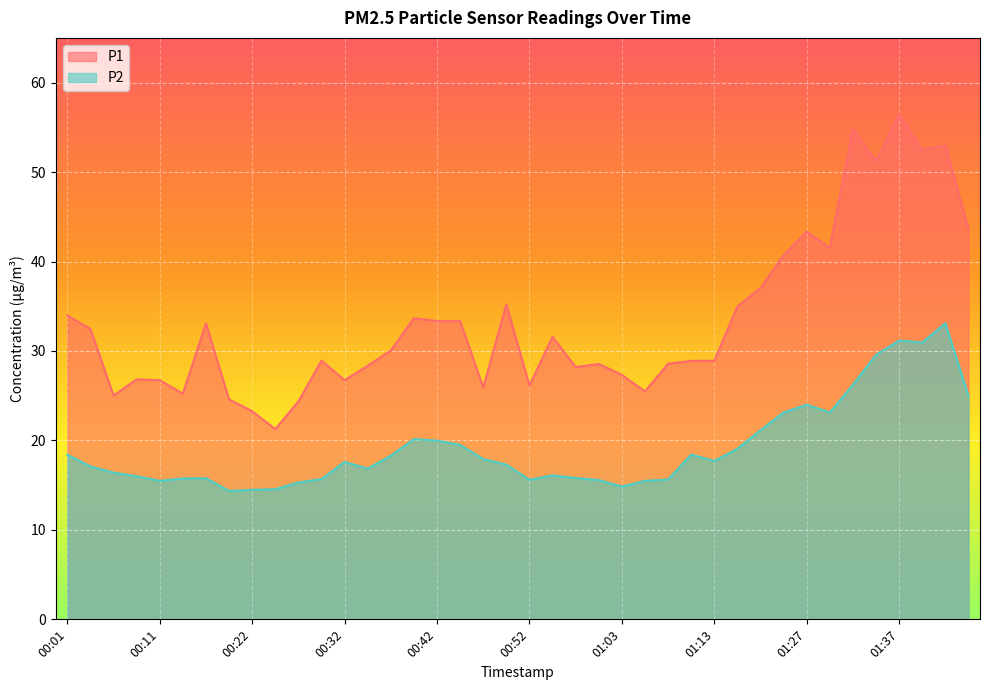

Does the chart display data point markers on the line(s)?

No